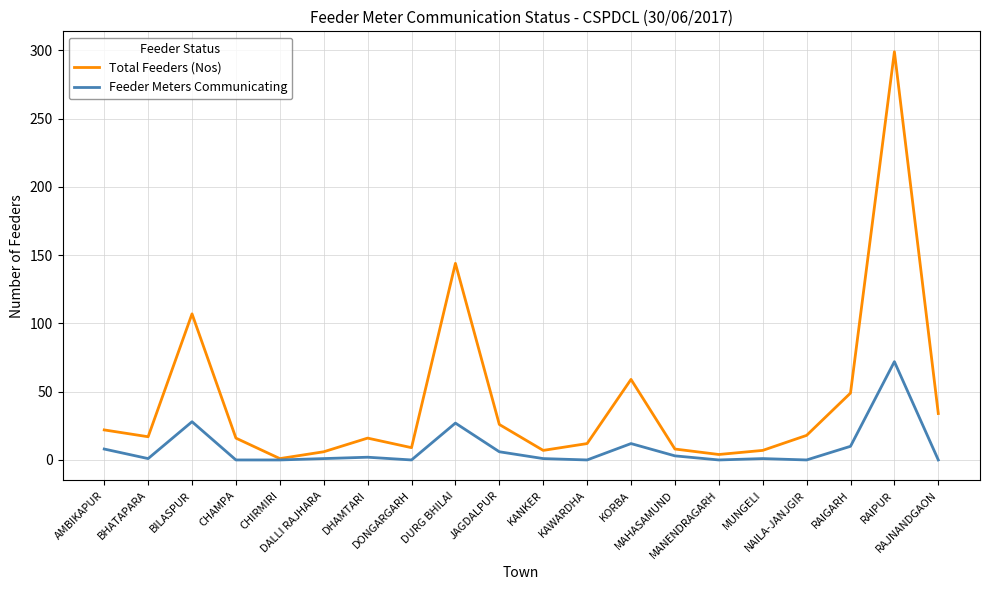

What position from the right is JAGDALPUR?

11